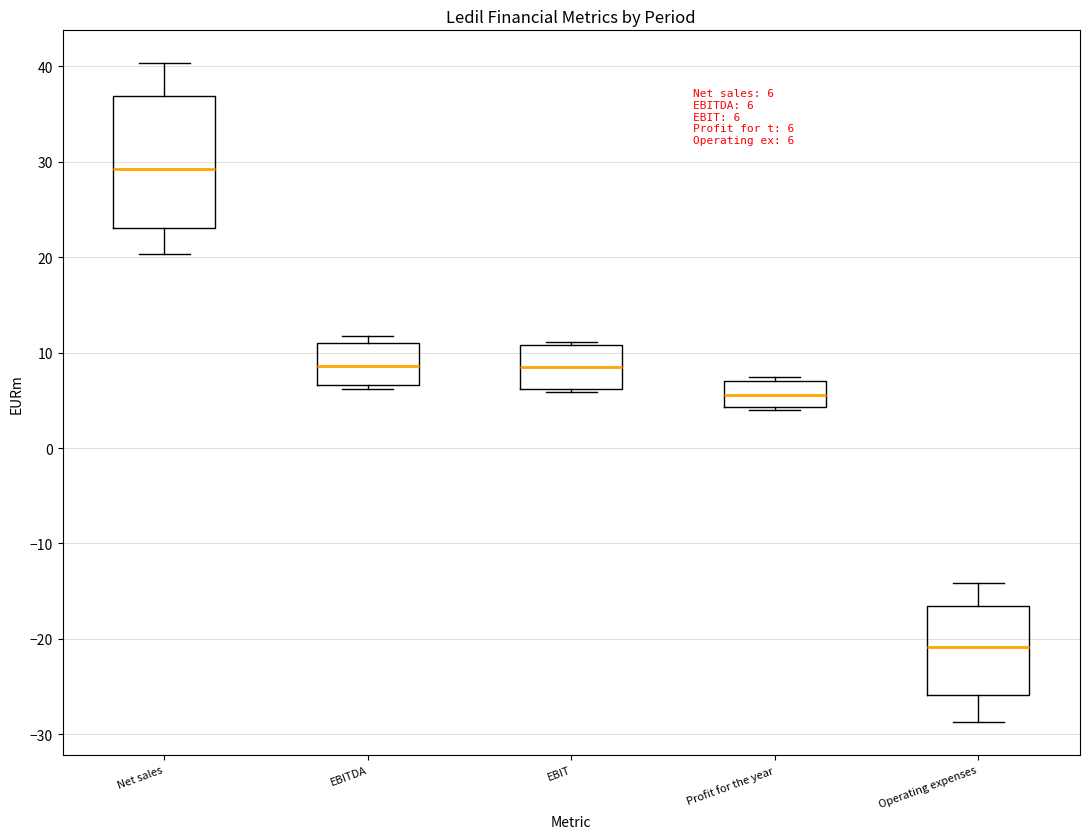

Which box has the highest median line?

Net sales